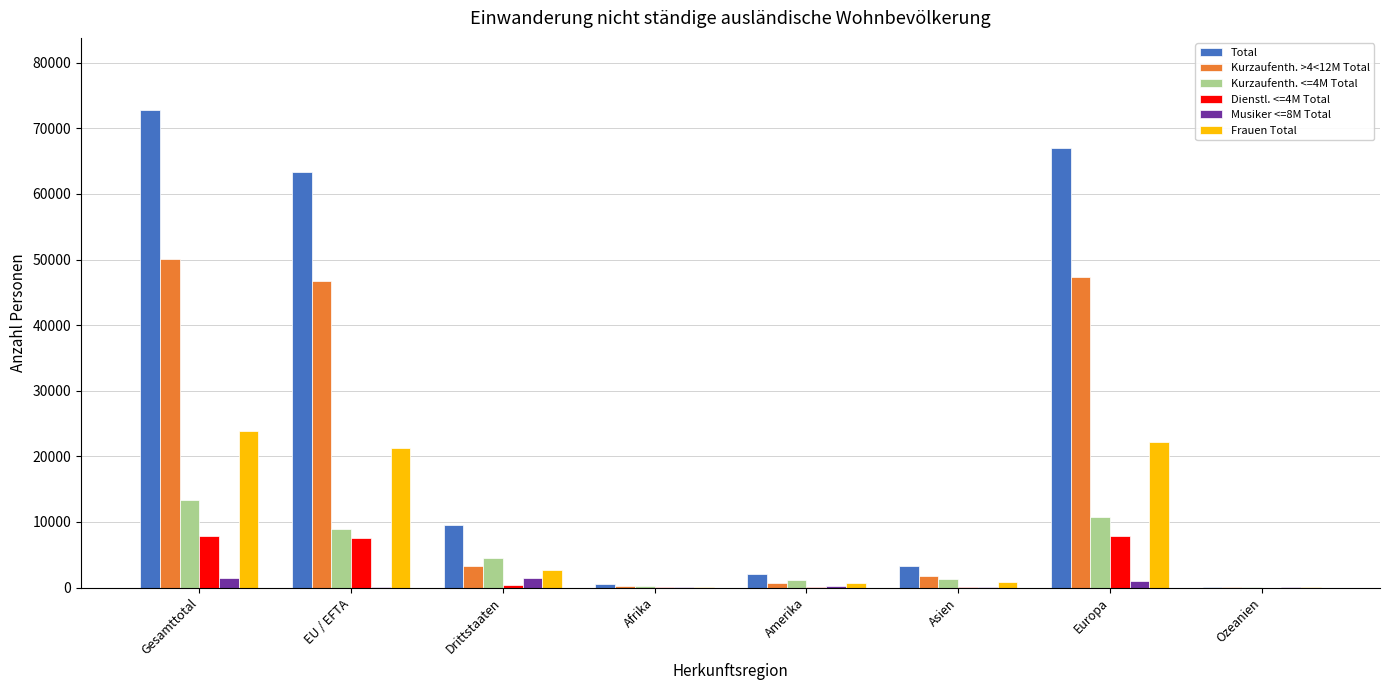

At which category is the sum across all series the highest?

Gesamttotal